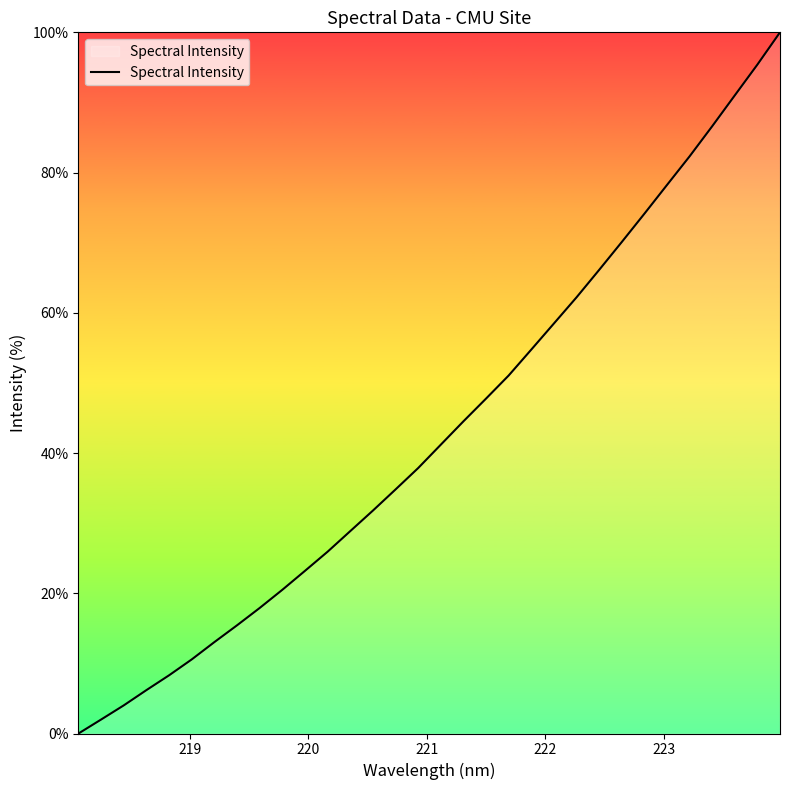

Count the number of data series in this chart.

1